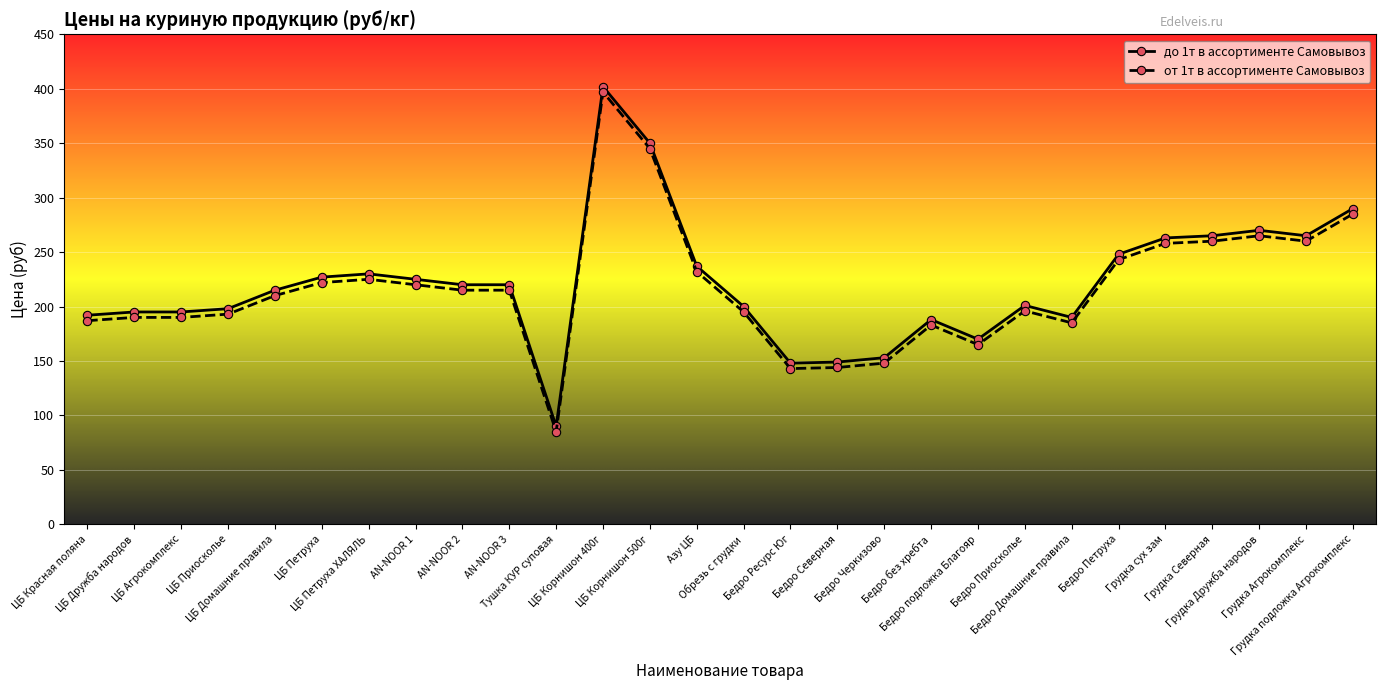

True or false: до 1т в ассортименте Самовывоз has more than 1 interior local peaks.

True